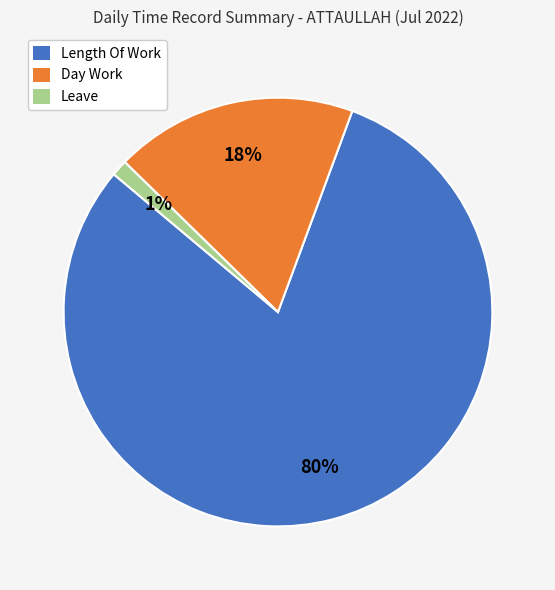

Which category accounts for the majority?

Length Of Work